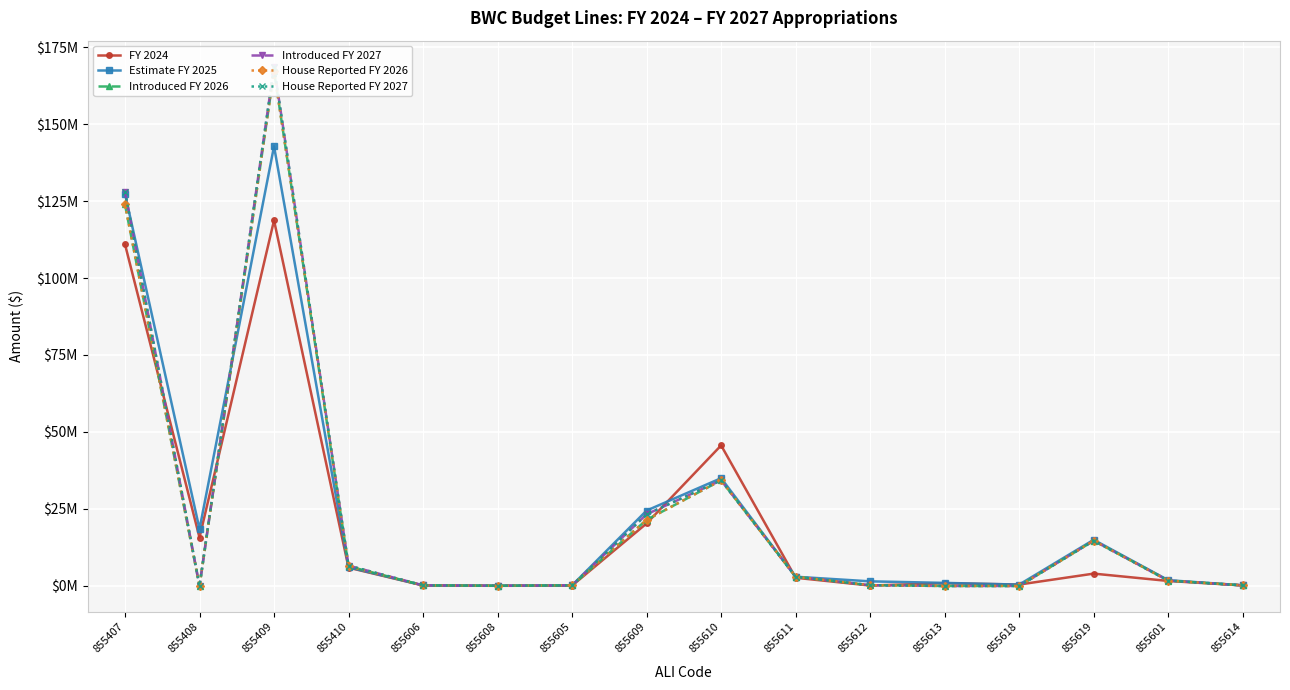

Which series changed the most between 855407 and 855410?

Introduced FY 2027